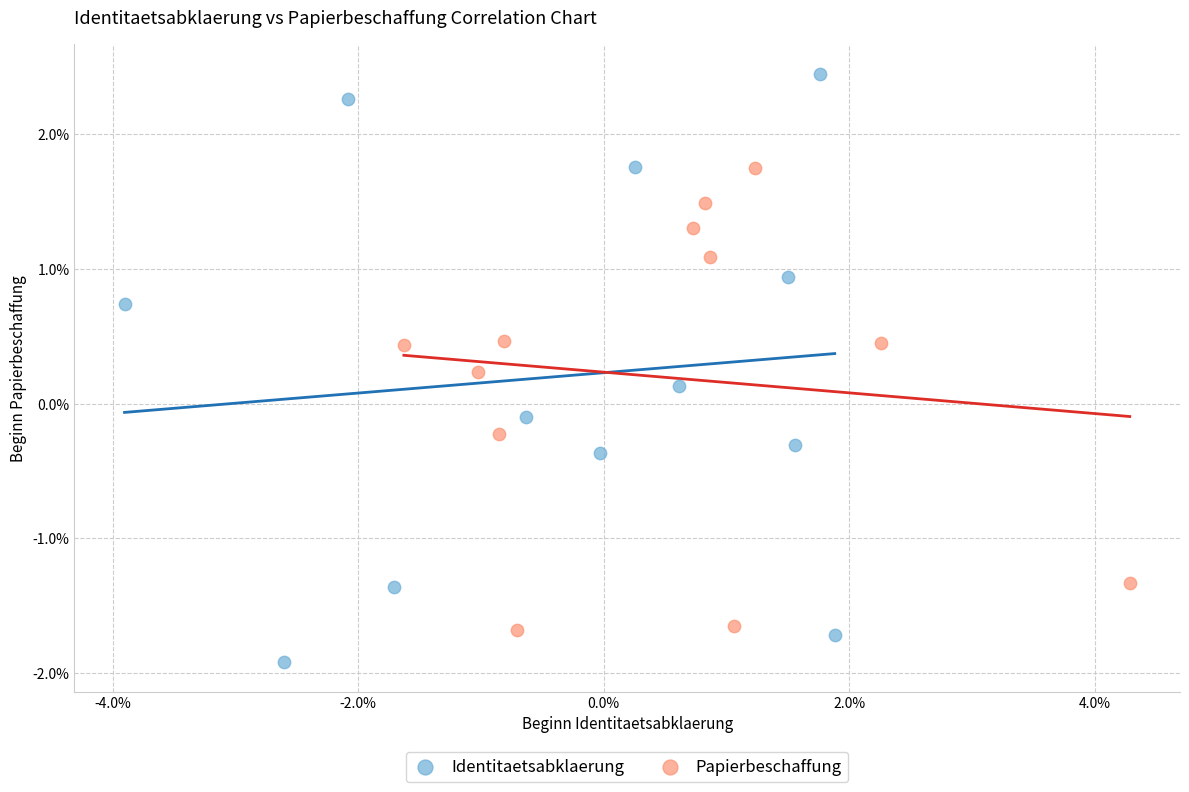

What are all the series names shown in the legend?

Identitaetsabklaerung, Papierbeschaffung